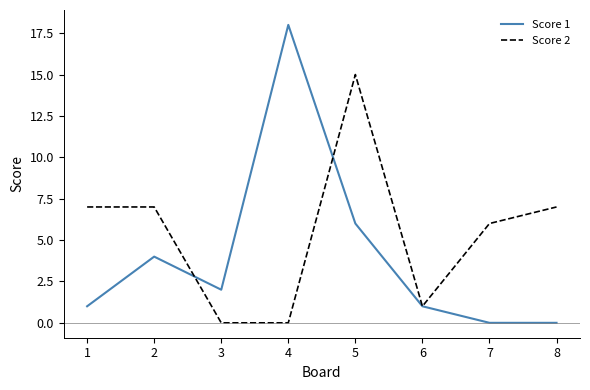

What are all the series names shown in the legend?

Score 1, Score 2